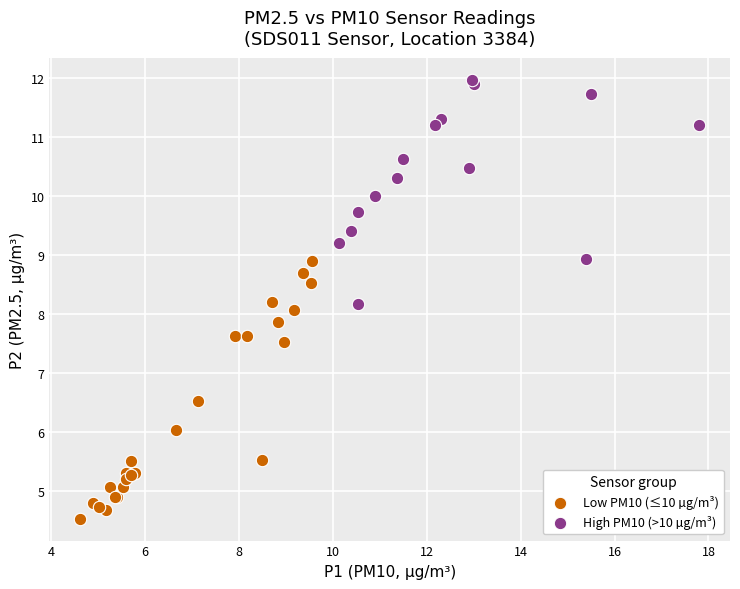

Which series reaches the minimum Y coordinate?

Low PM10 (≤10 µg/m³)